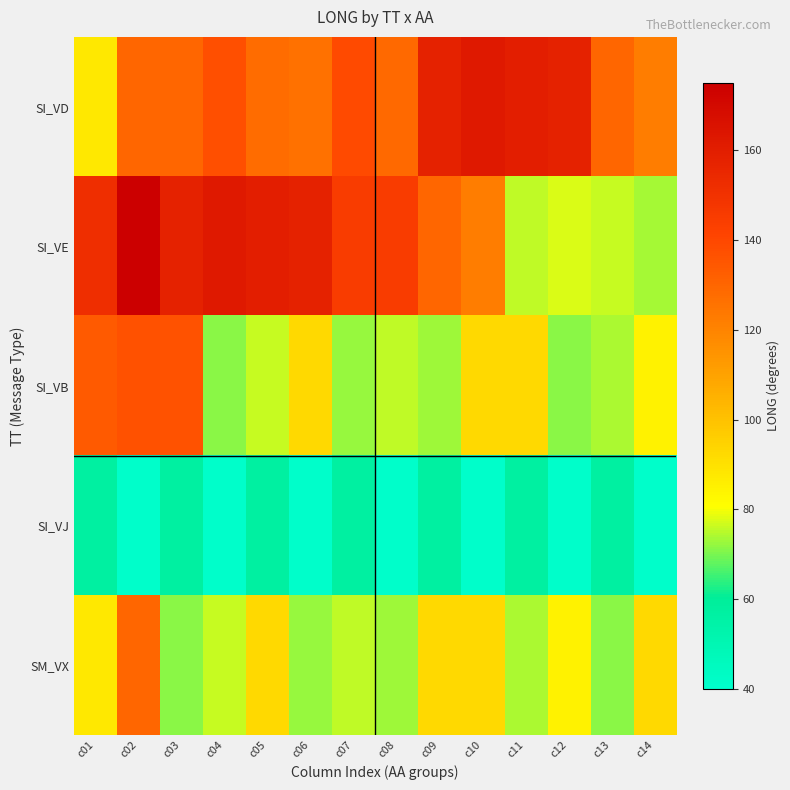

What is the minimum value shown in the chart?

40.8